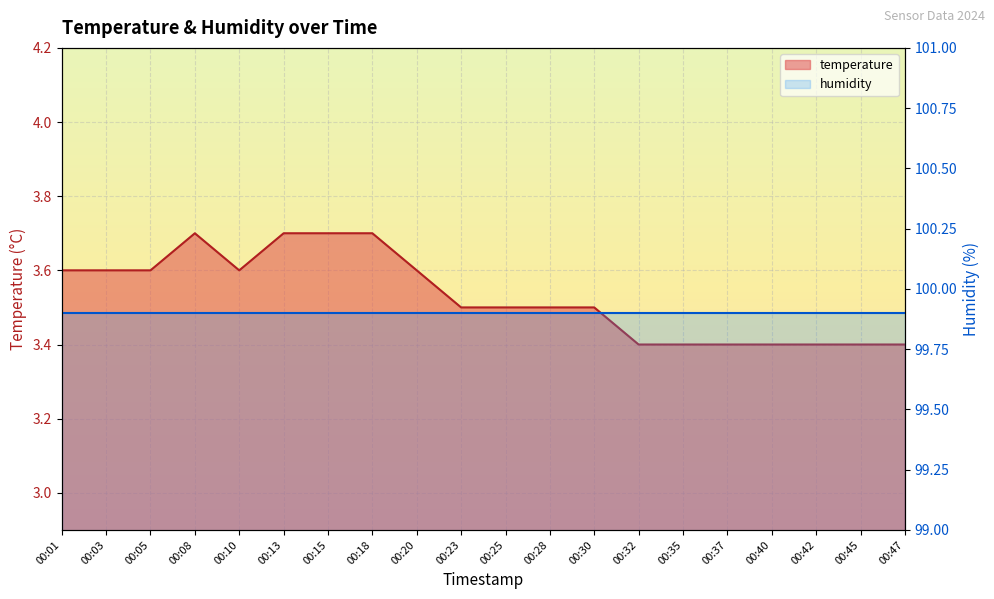

The chart shows a value of 5.9 at 00:08. True or false?

False